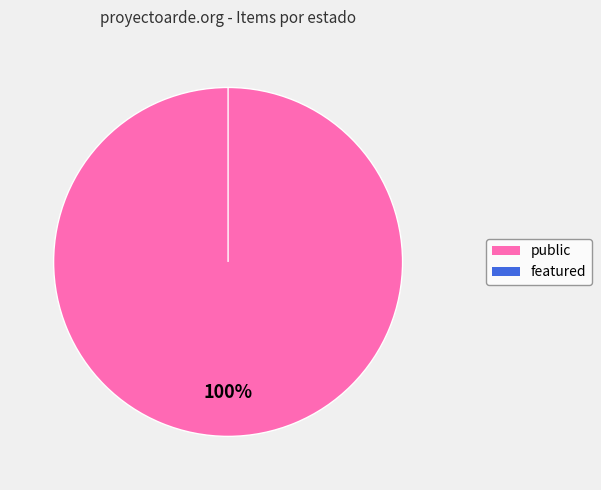

Which category has the smallest portion of the pie?

featured